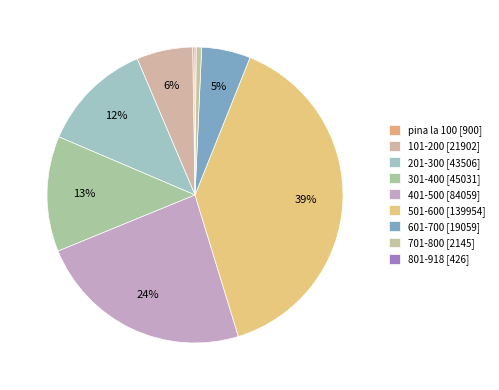

How much of the chart is everything except 101-200?

93.9%